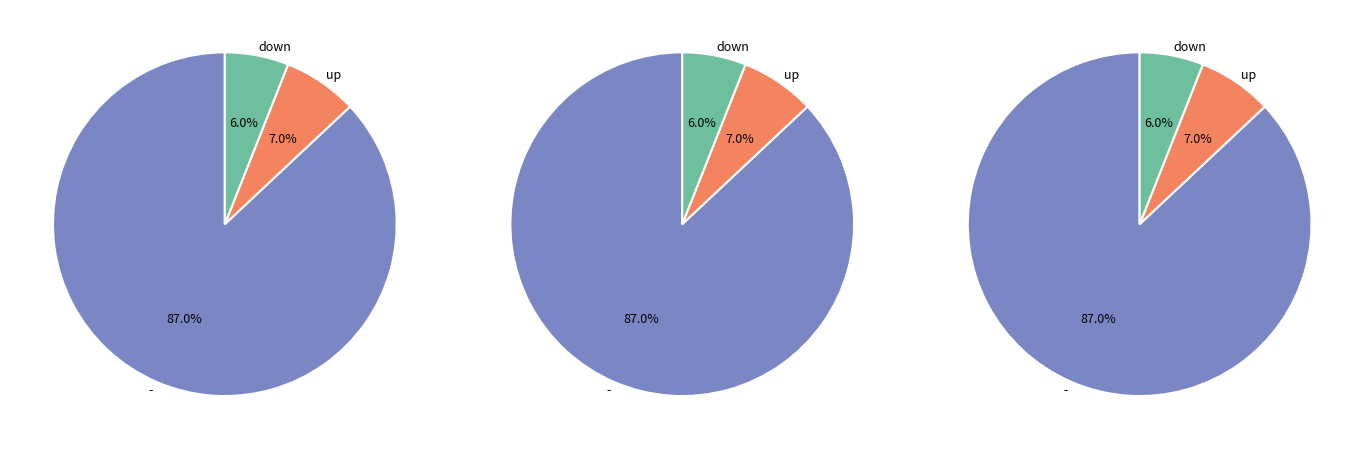

Between up and -, which is larger?

-